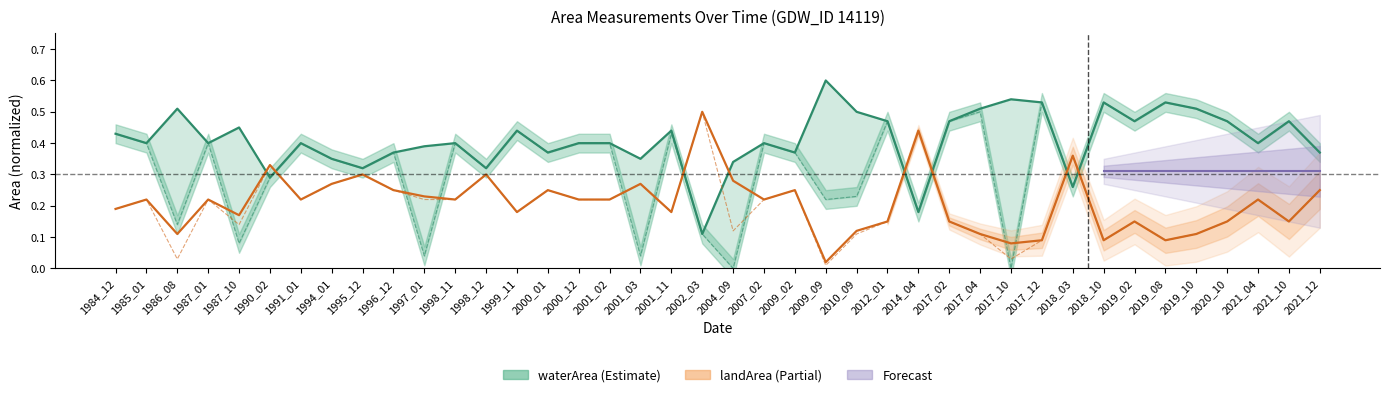

True or false: origWaterArea has more than 0 points higher than both neighbors.

True